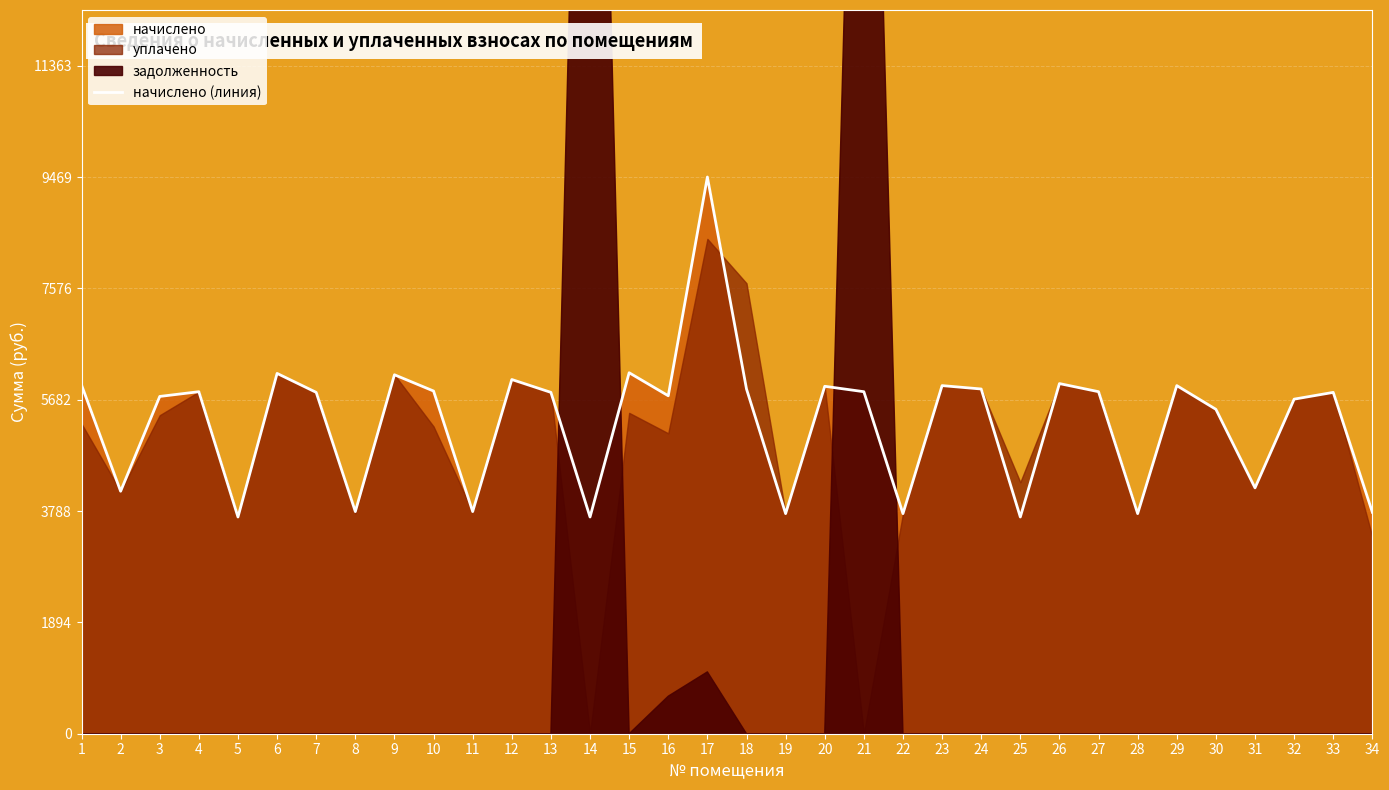

Reading left to right, what are all the values shown in this chart?

1=5932.8	2=4124.2	3=5737.0	4=5817.6	5=3686.4	6=6128.6	7=5806.1	8=3778.6	9=6105.6	10=5829.1	11=3778.6	12=6025.0	13=5806.1	14=3686.4	15=6140.2	16=5748.5	17=9469.4	18=5863.7	19=3744.0	20=5909.8	21=5817.6	22=3744.0	23=5921.3	24=5863.7	25=3686.4	26=5955.8	27=5817.6	28=3744.0	29=5921.3	30=5518.1	31=4181.9	32=5690.9	33=5806.1	34=3767.0